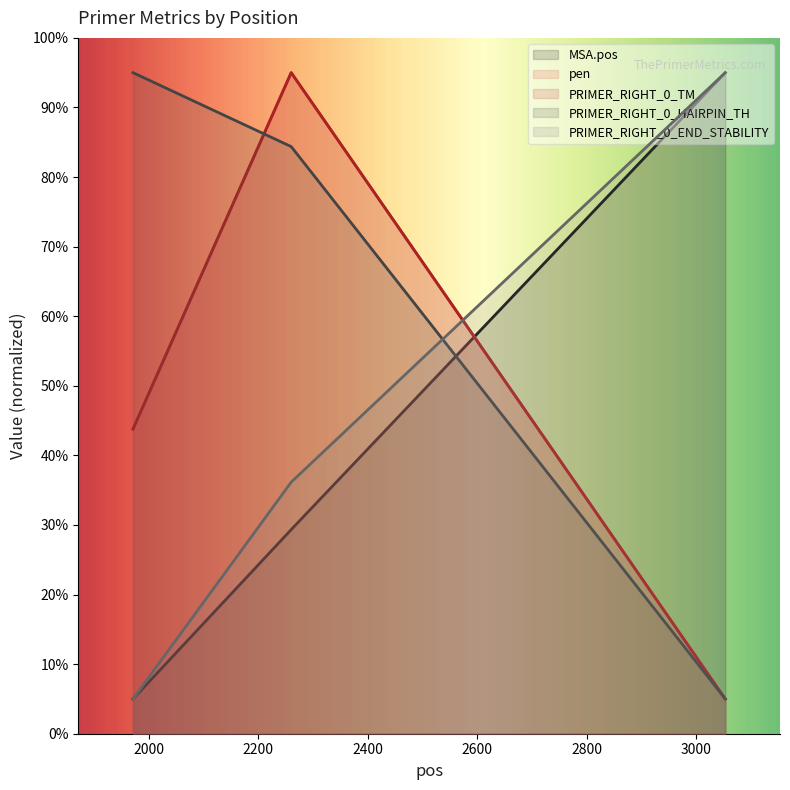

List the series in order of their peak value, highest first.

MSA.pos, pen, PRIMER_RIGHT_0_TM, PRIMER_RIGHT_0_HAIRPIN_TH, PRIMER_RIGHT_0_END_STABILITY